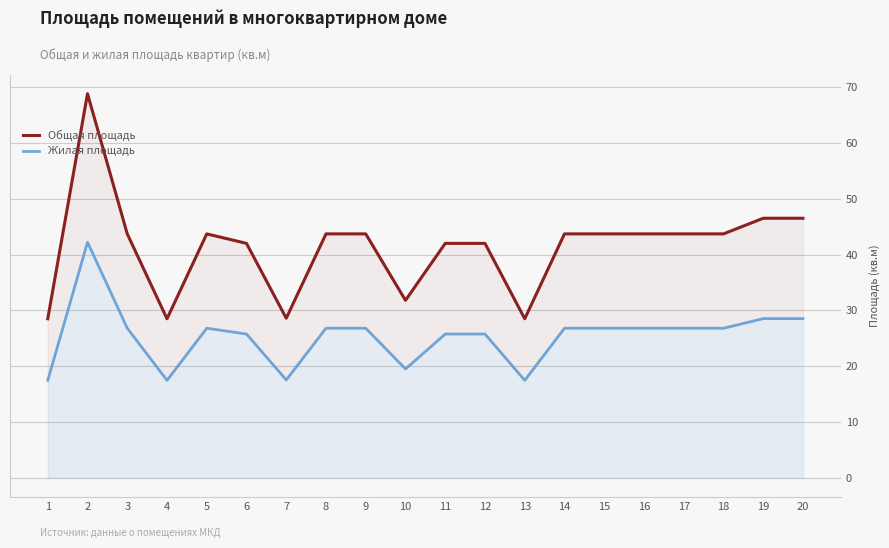

True or false: Жилая площадь and Общая площадь intersect in this chart.

False